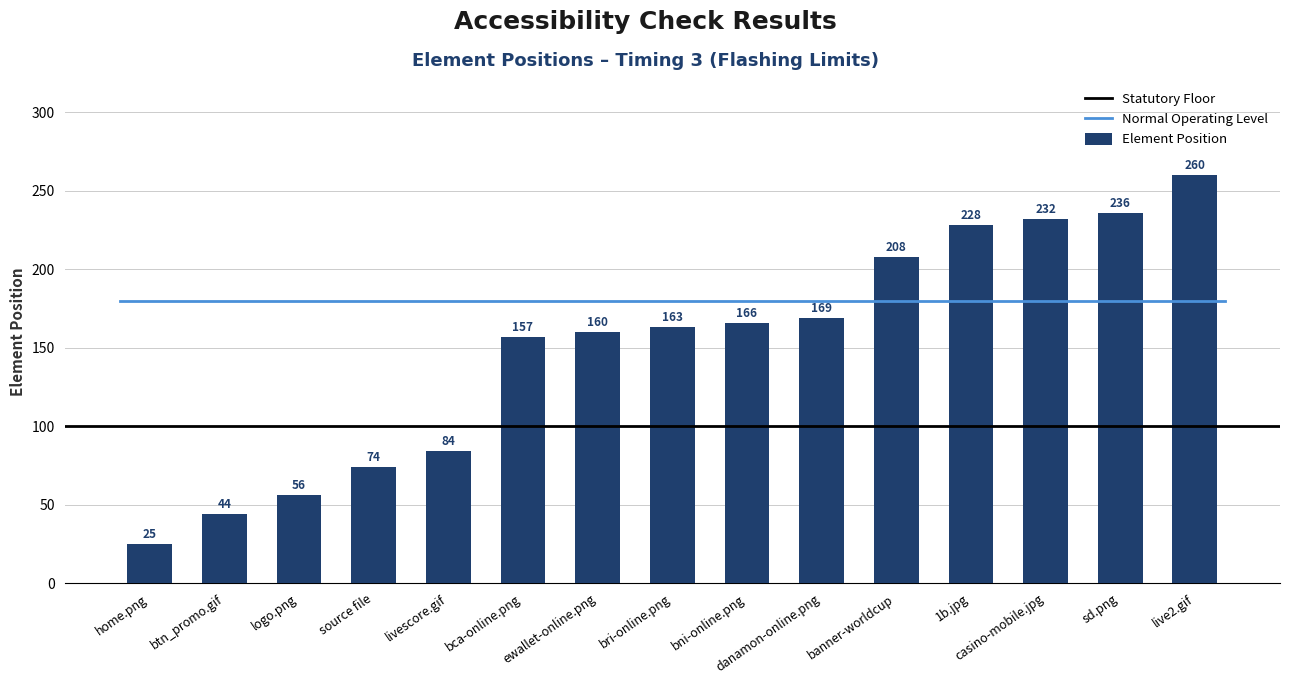

The chart shows a value of 232 at casino-mobile.jpg. True or false?

True